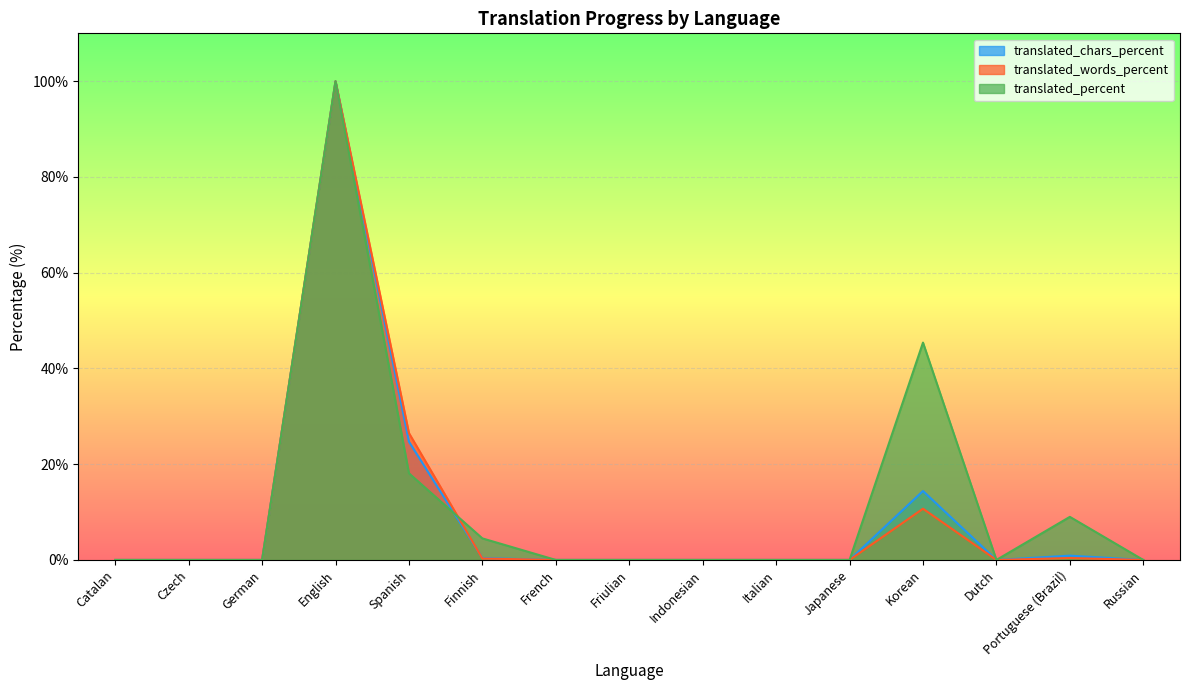

The value of translated_words at Japanese is 63.4. True or false?

False